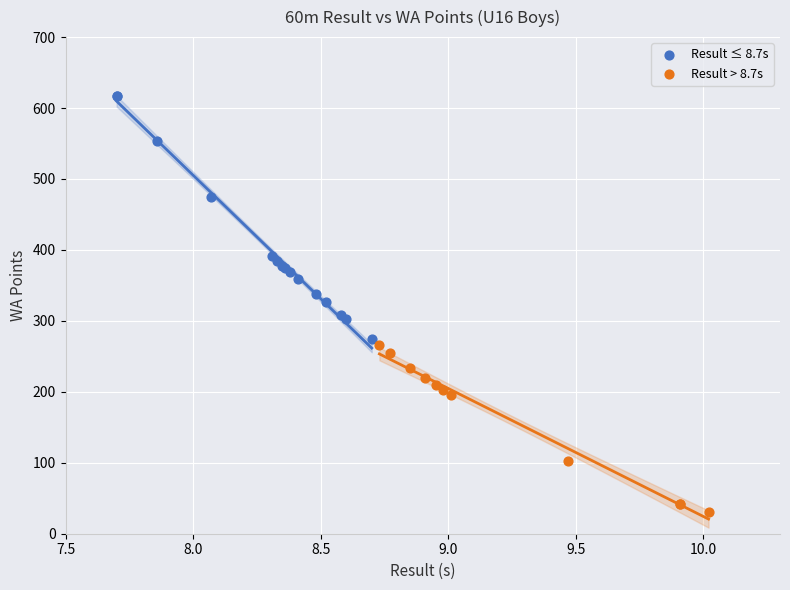

Which series has the largest Y range (max minus min)?

Result ≤ 8.7s